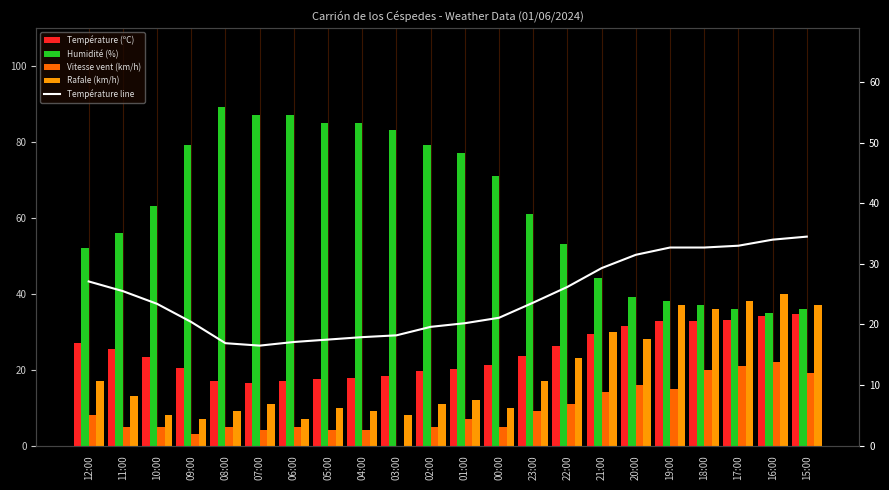

Between 02:00 and 07:00, which is larger?

02:00